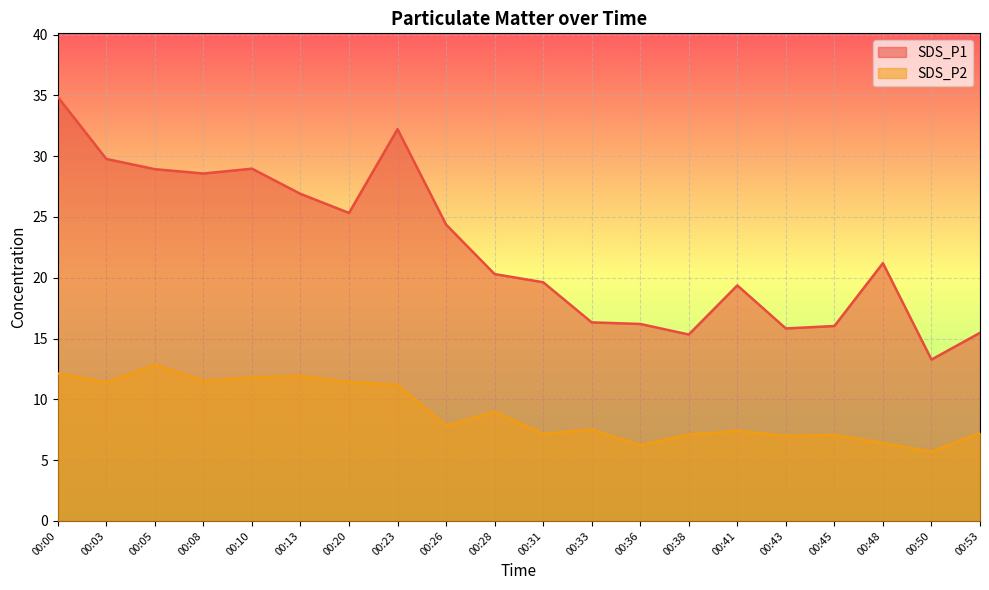

List the series in order of their peak value, highest first.

SDS_P1, SDS_P2